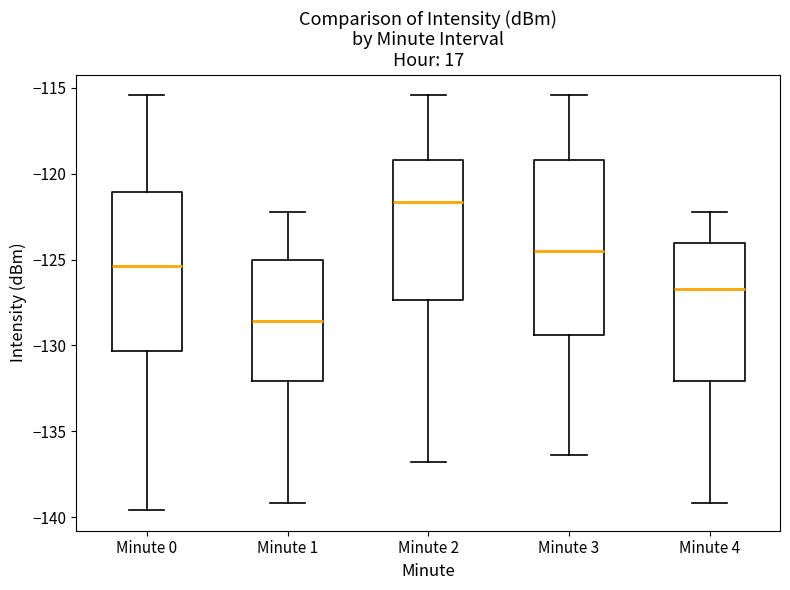

Comparing the boxes themselves (not the whiskers), which one is the tallest?

Minute 3